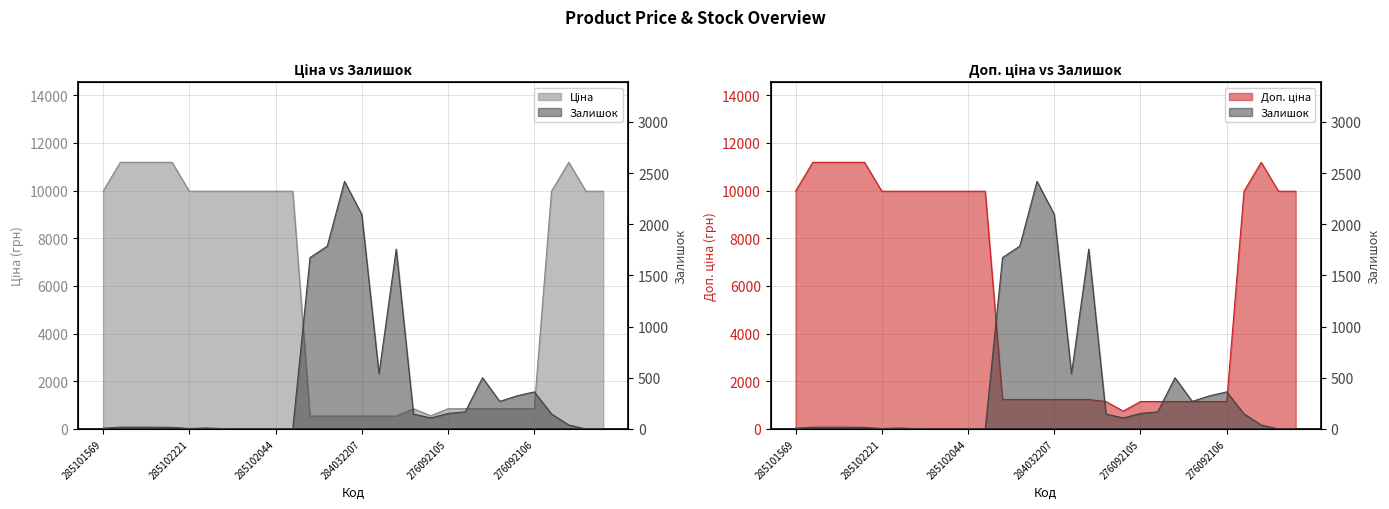

Which category has the lowest value across all series?

285102216